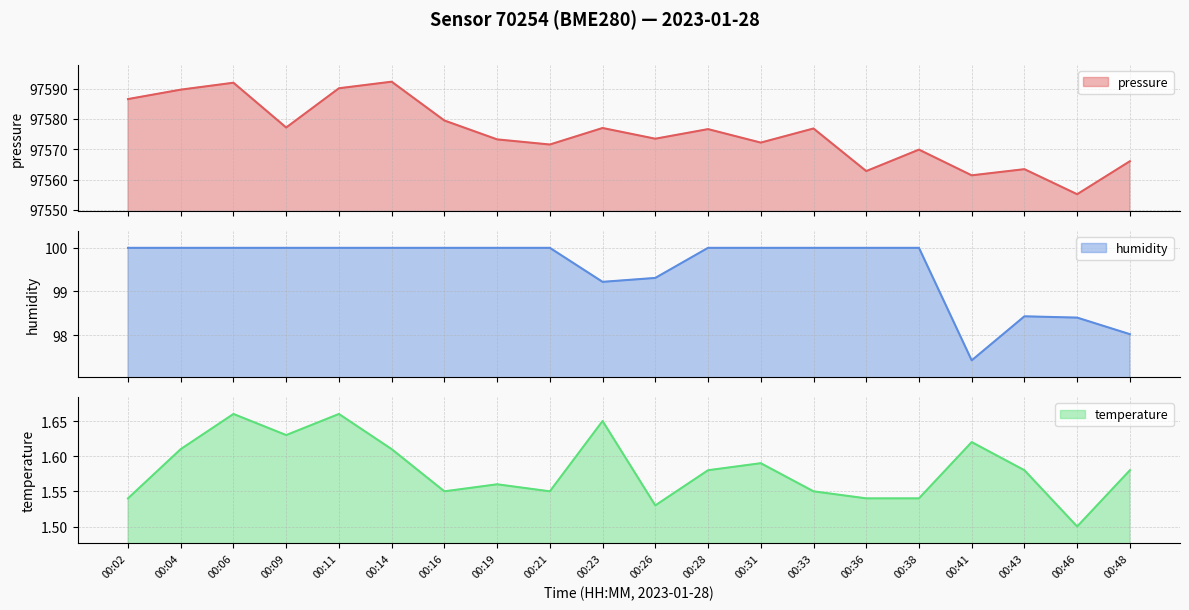

What is the value of the humidity point at the 18th from the left?

98.4